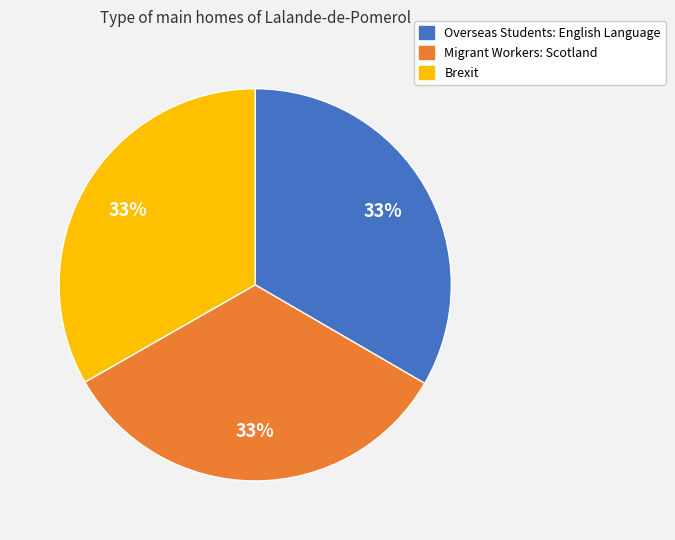

Is there a majority slice in this chart?

No